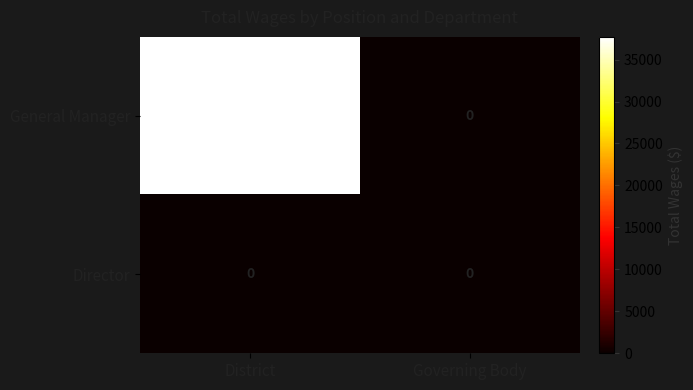

Between District and Governing Body, which series saw the biggest shift?

General Manager